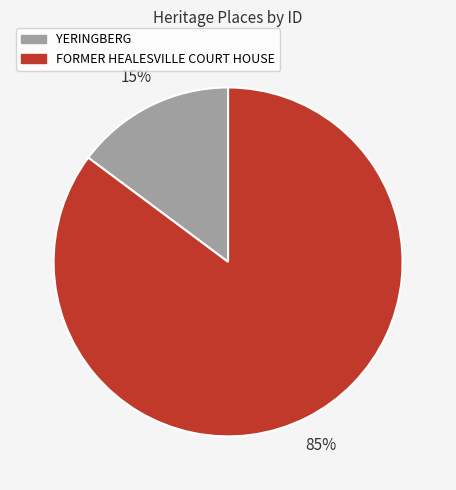

Does FORMER HEALESVILLE COURT HOUSE represent more than half of the total?

Yes